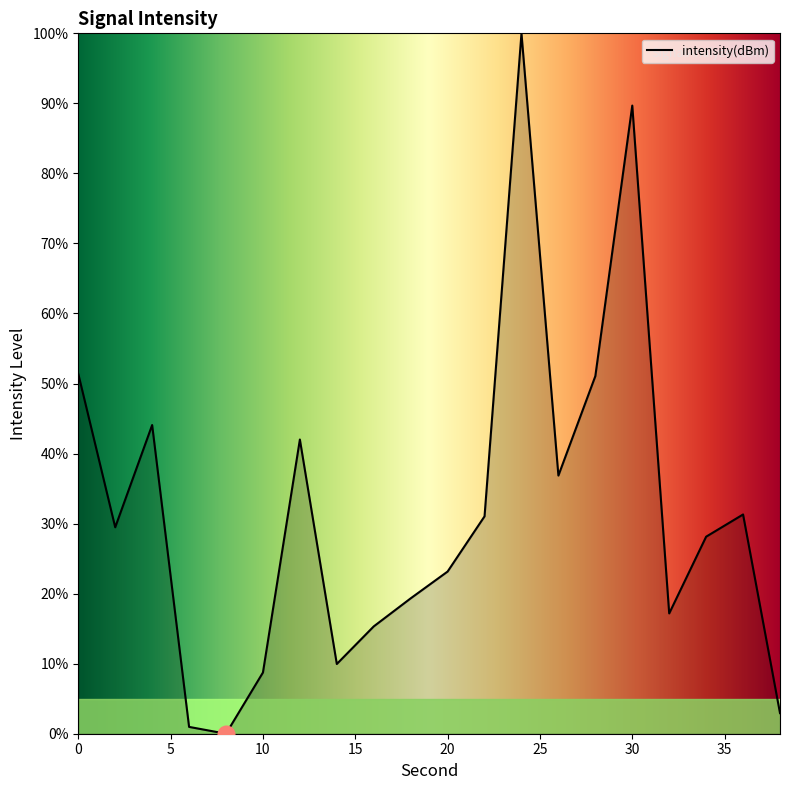

What is the maximum value shown in the chart?

100.0